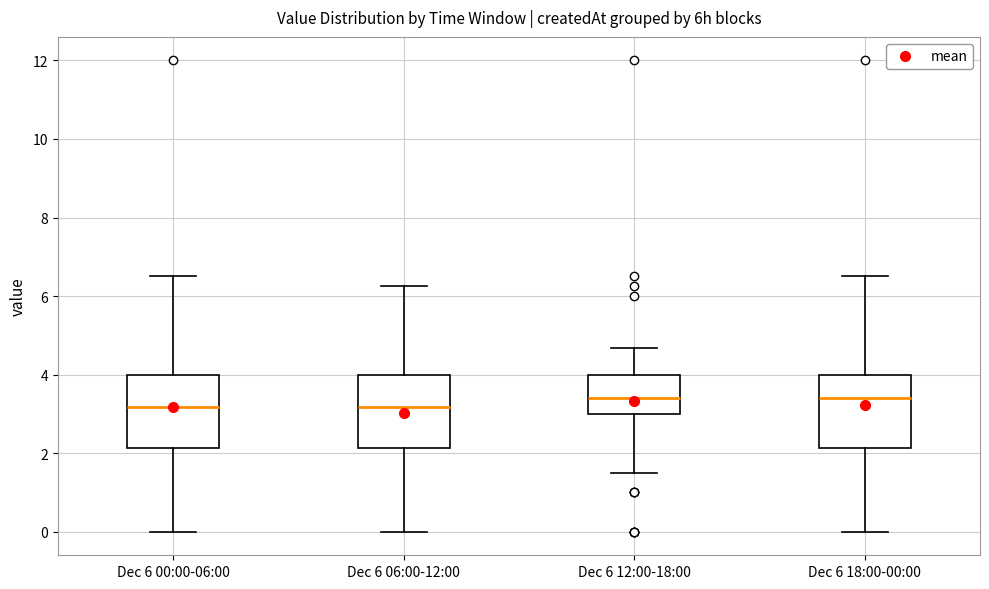

Reading left to right, read every box against the y-axis: the position of its median line, the range the box covers, and the ends of its whiskers. The values are not printed on the chart, so give them approximately, as read against the axis.

Dec 6 00:00-06:00: median 3.2, box 2.2 to 4.0, whiskers 0.0 to 6.6
Dec 6 06:00-12:00: median 3.2, box 2.2 to 4.0, whiskers 0.0 to 6.2
Dec 6 12:00-18:00: median 3.4, box 3.0 to 4.0, whiskers 1.6 to 4.6
Dec 6 18:00-00:00: median 3.4, box 2.2 to 4.0, whiskers 0.0 to 6.6